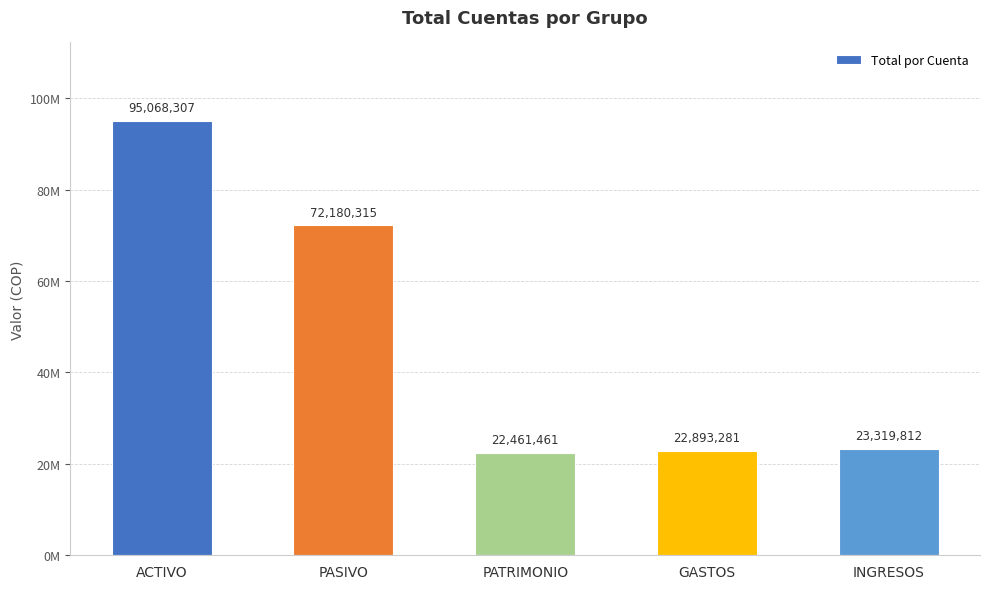

Is it true that the value at GASTOS is 35624252.0?

False